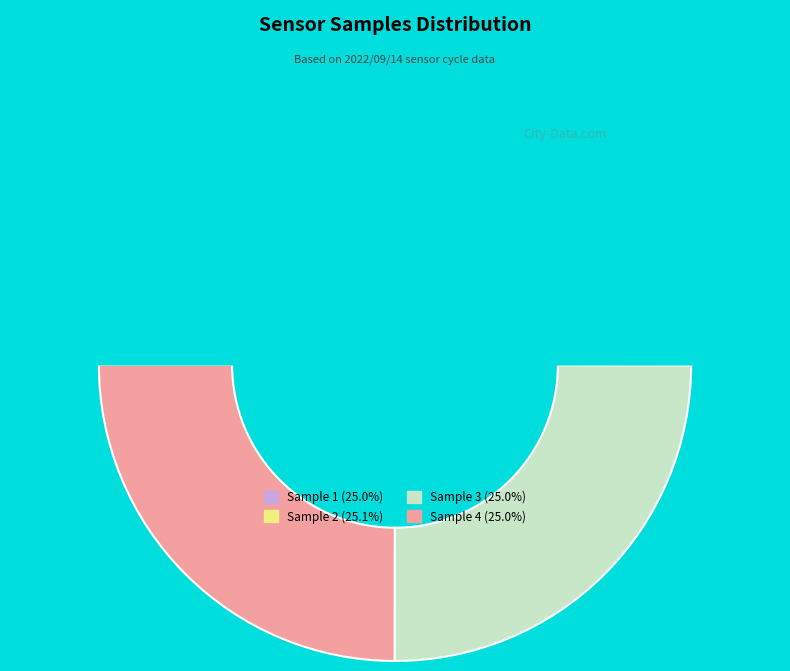

Count the number of slices in the pie.

4